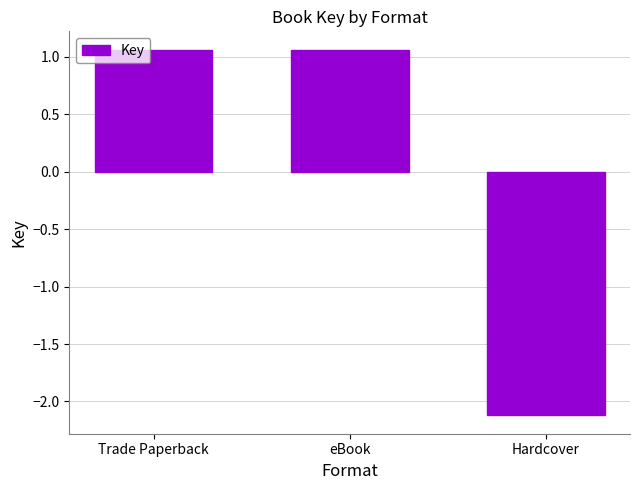

At which label does the data first exceed 1?

Trade Paperback